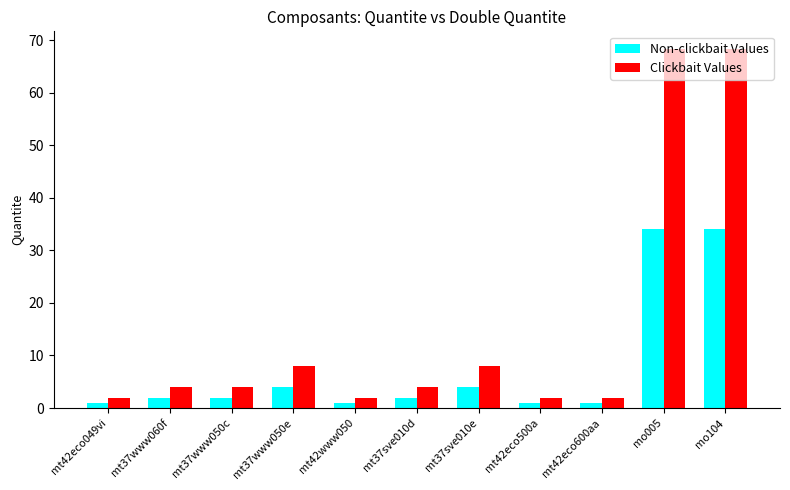

What is the value of the Non-clickbait Values bar at the 10th from the left?

34.1